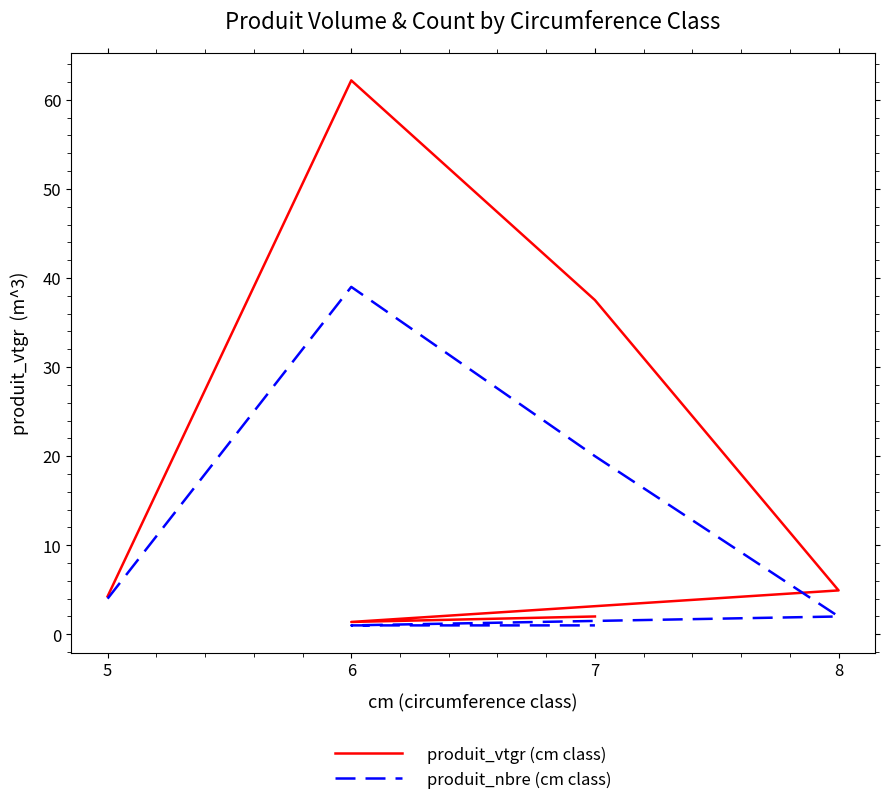

Where is the first local minimum for produit_vtgr (cm class)?

6